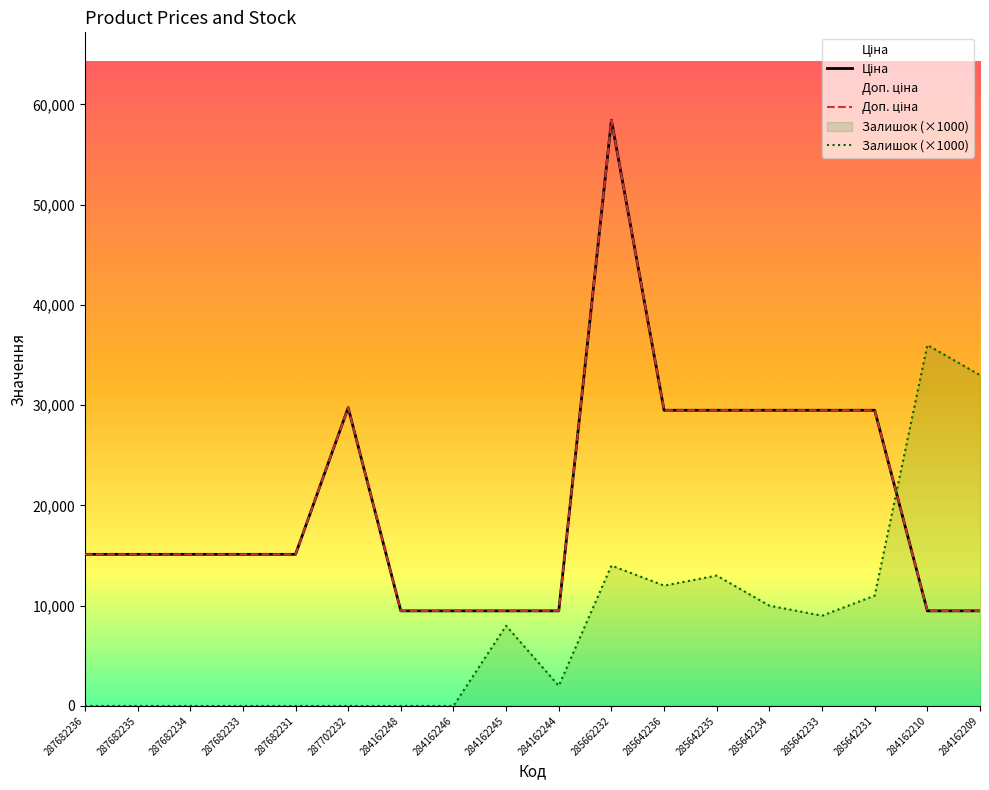

How many data points in Доп. ціна are less than 15120?

6